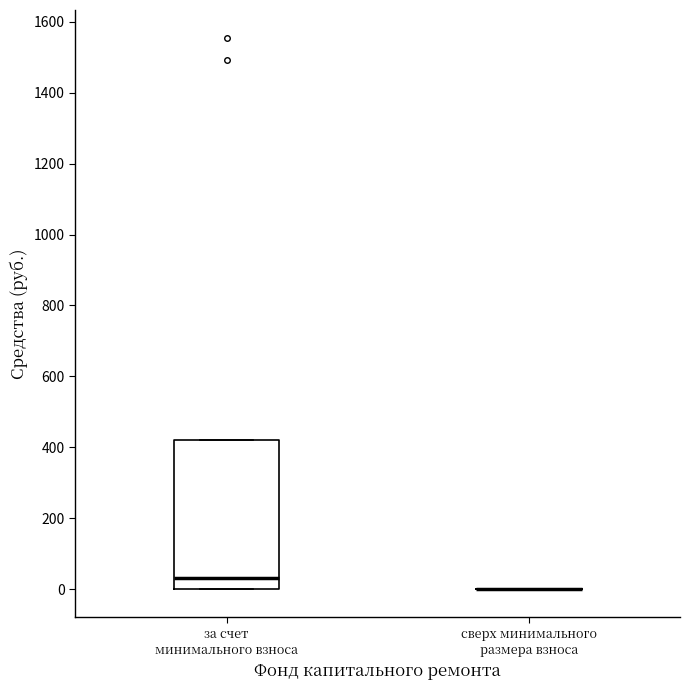

Which box is the tallest, from its lower edge to its upper edge?

за счет минимального взноса